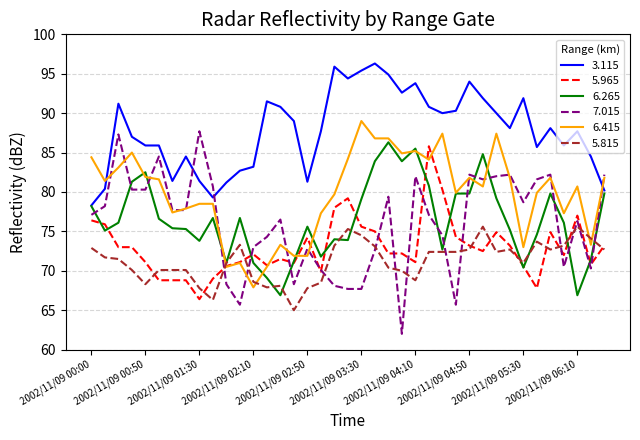

Which series has the widest spread of values?

7.015